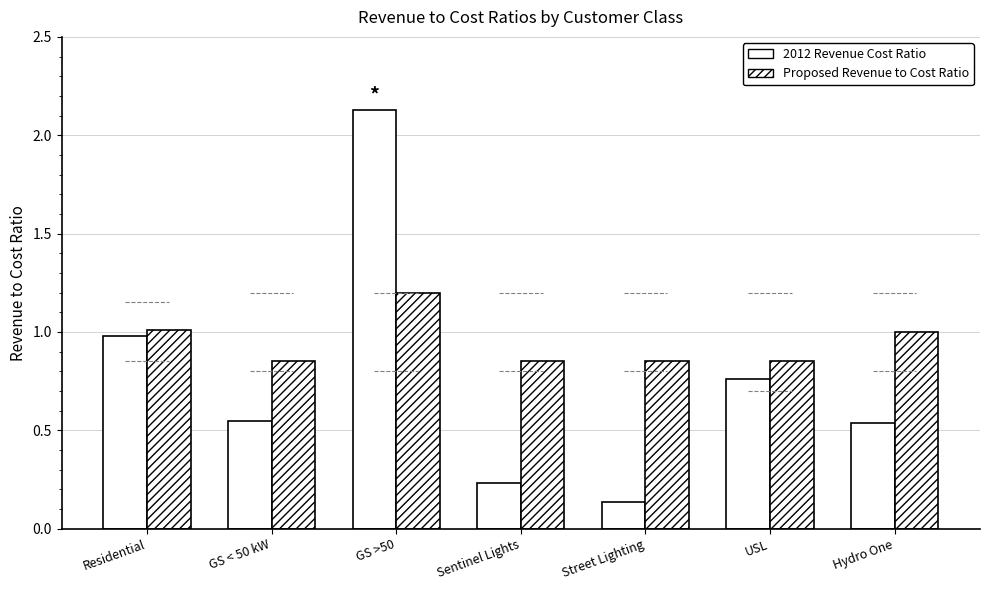

Is the value of 2012 Revenue Cost Ratio at GS < 50 kW greater than the value of Proposed Revenue to Cost Ratio at GS >50?

No